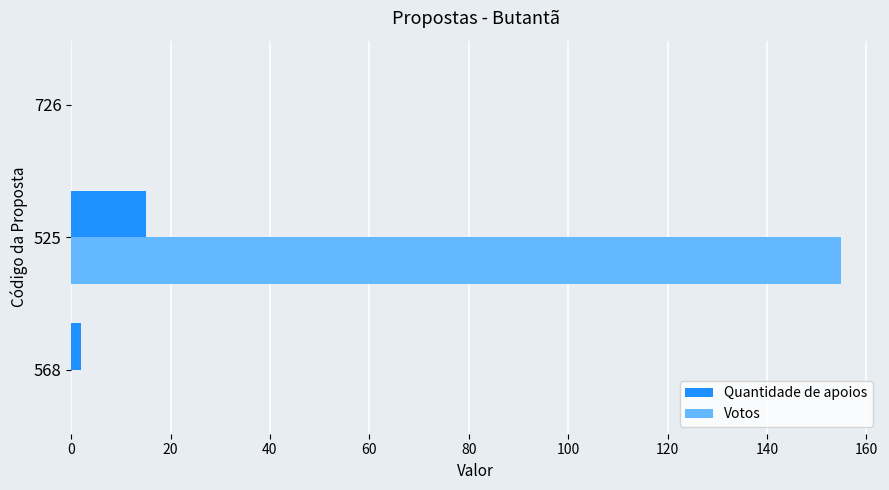

At which label is Quantidade de apoios closest to 7?

568